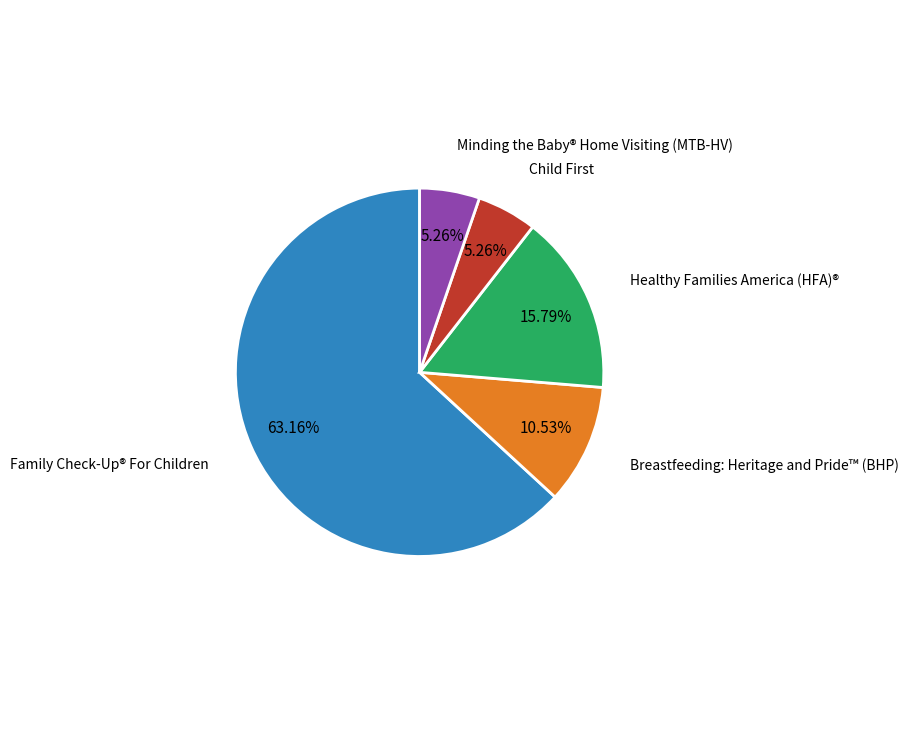

How many slices are in this pie chart?

5